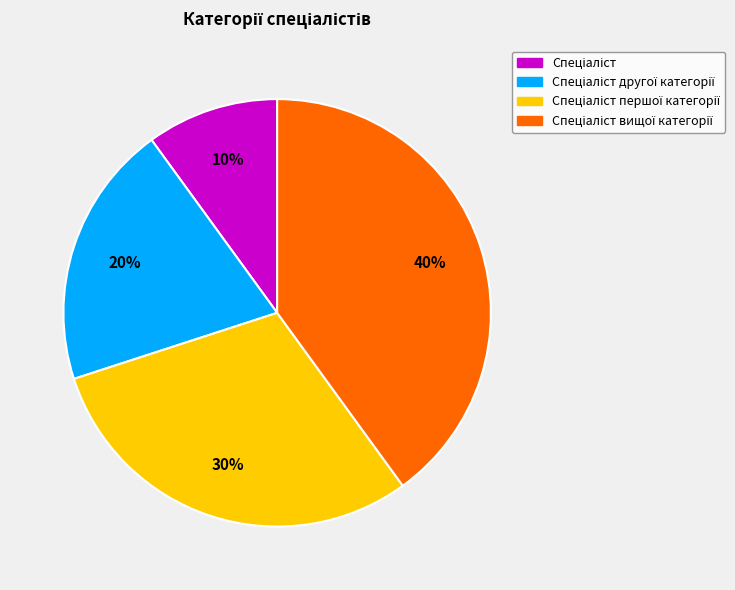

To the nearest percent, what is the difference between the largest and smallest slice percentages?

30%